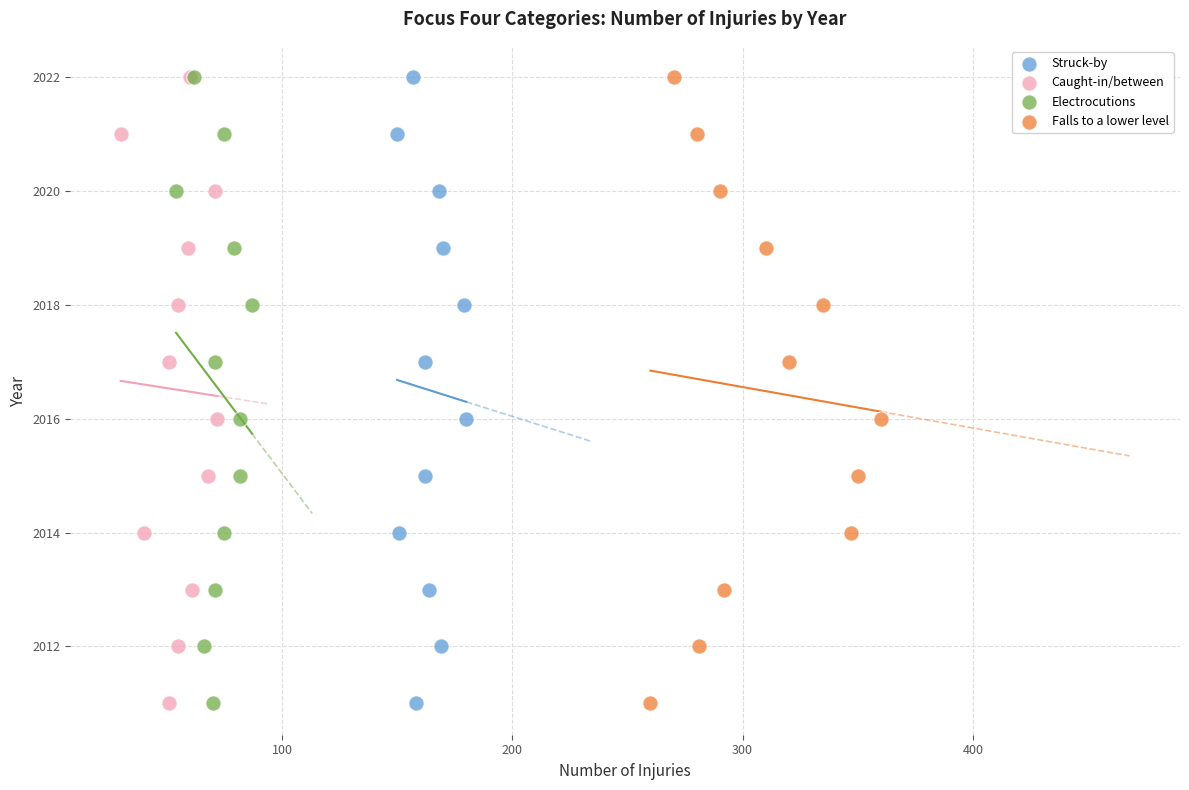

What are all the series names shown in the legend?

Struck-by, Caught-in/between, Electrocutions, Falls to a lower level